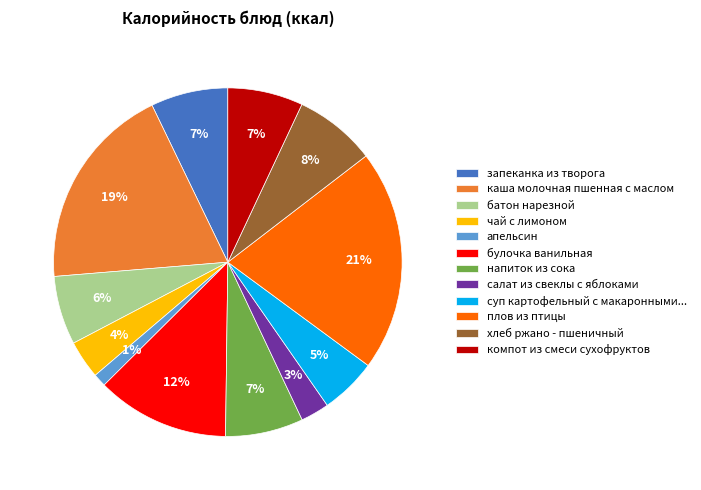

Does компот из смеси сухофруктов account for over 50% of the chart?

No